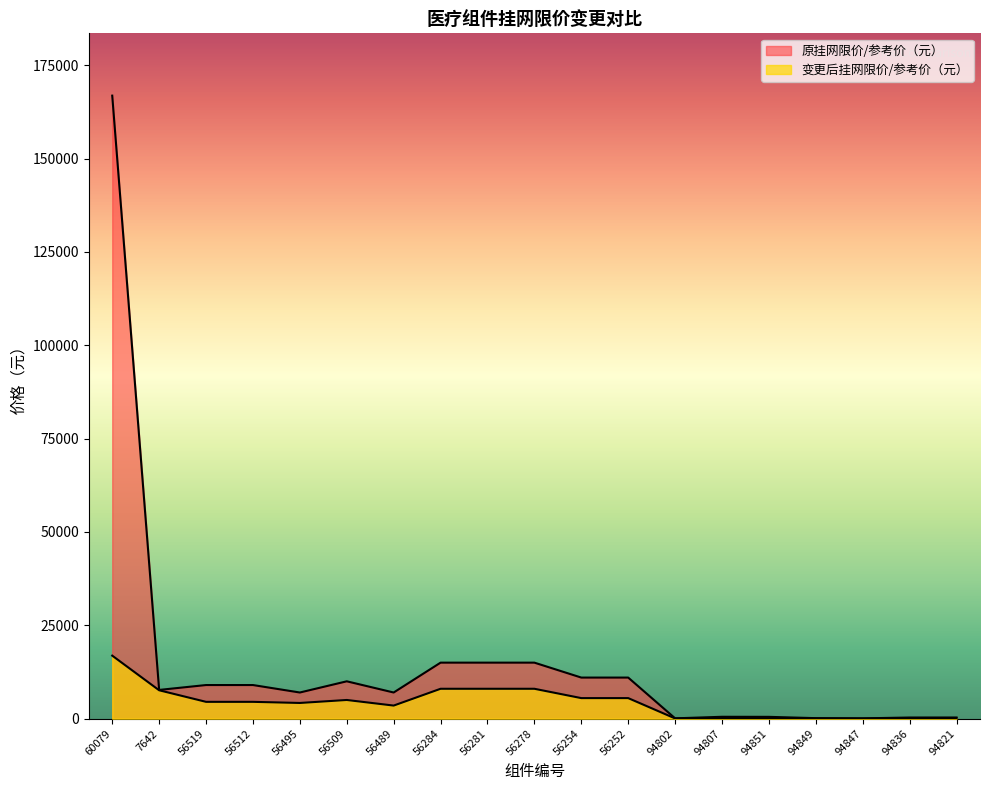

Reading right to left, transcribe all the data shown in this chart.

原挂网限价/参考价（元）: 94821=304.0	94836=298.0	94847=79.8	94849=130.0	94851=480.0	94807=496.8	94802=79.8	56252=11000.0	56254=11000.0	56278=15000.0	56281=15000.0	56284=15000.0	56489=7000.0	56509=10000.0	56495=7000.0	56512=9000.0	56519=9000.0	7642=7691.0	60079=166875.0
变更后挂网限价/参考价（元）: 94821=121.2	94836=95.2	94847=36.3	94849=65.6	94851=121.6	94807=153.6	94802=56.4	56252=5500.0	56254=5500.0	56278=8000.0	56281=8000.0	56284=8000.0	56489=3500.0	56509=5000.0	56495=4200.0	56512=4500.0	56519=4500.0	7642=7600.0	60079=16875.0